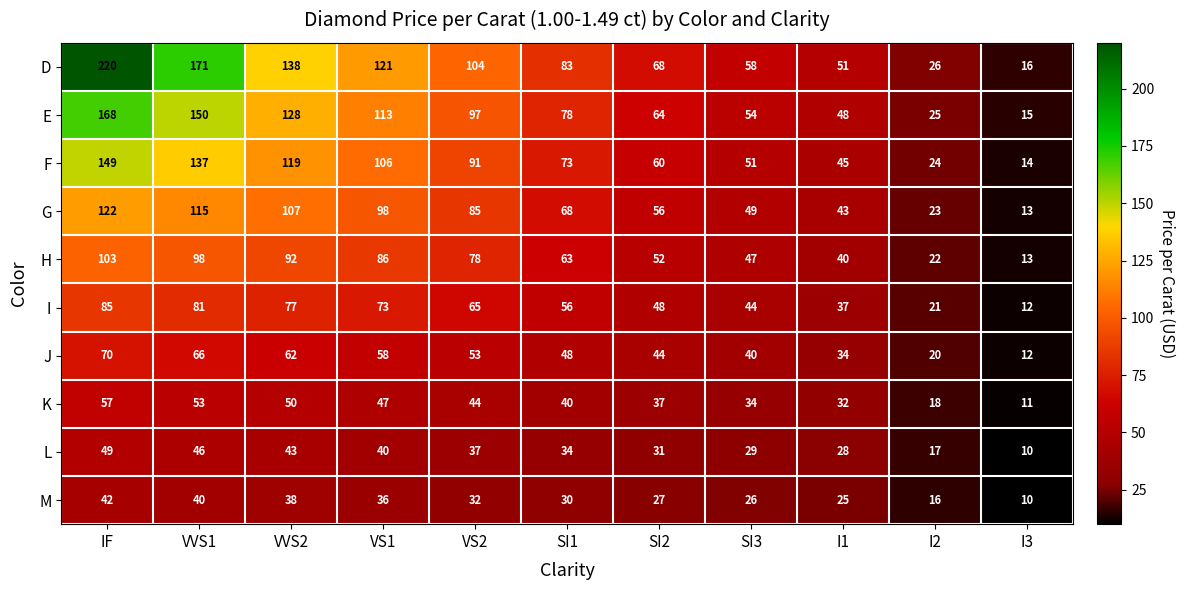

Which series has the widest spread of values?

D